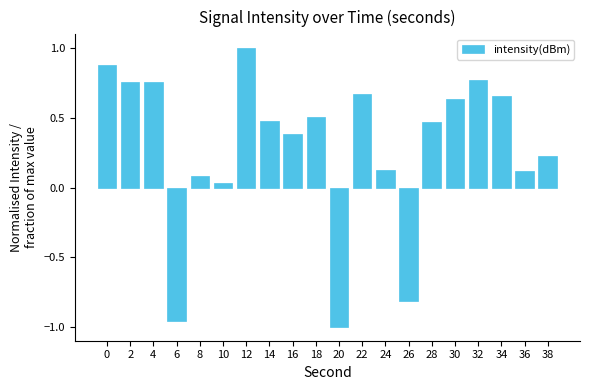

Does the chart contain any negative values?

Yes